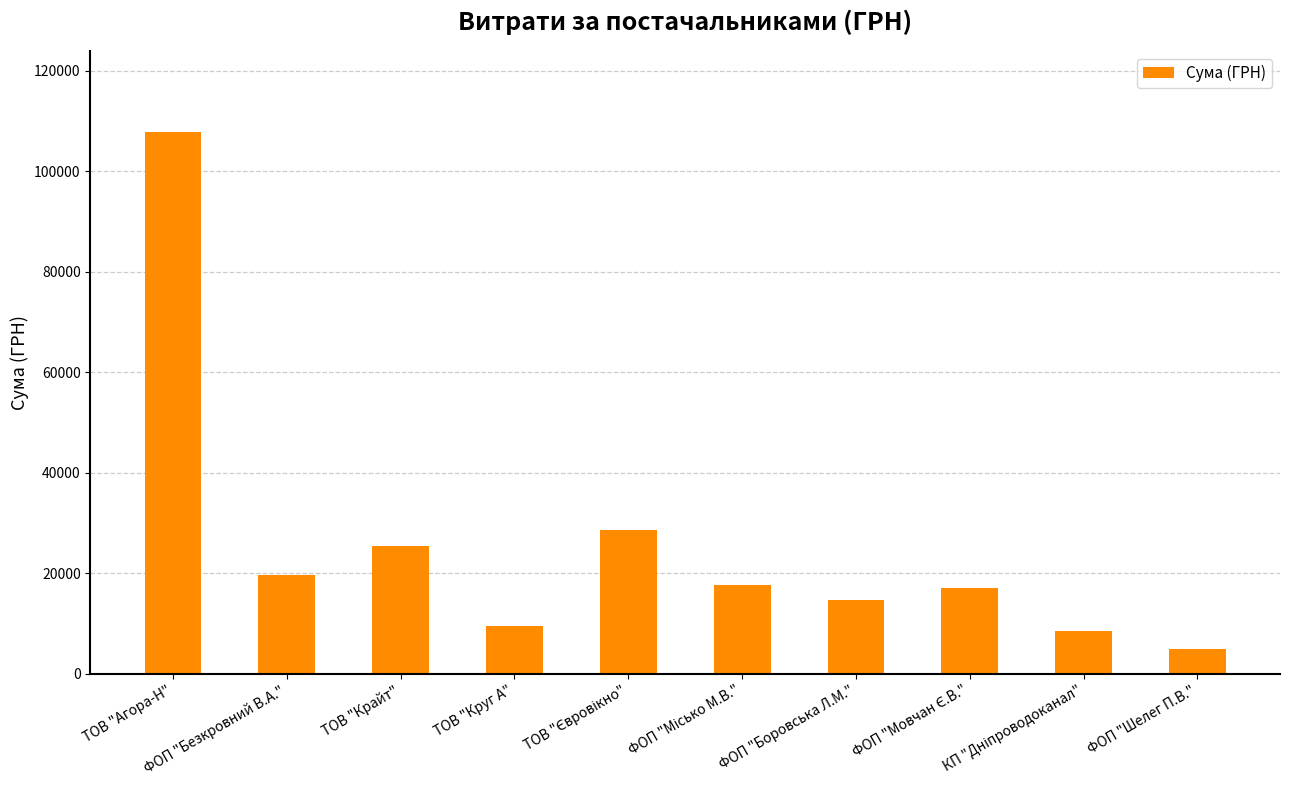

What is the minimum value shown in the chart?

4879.0